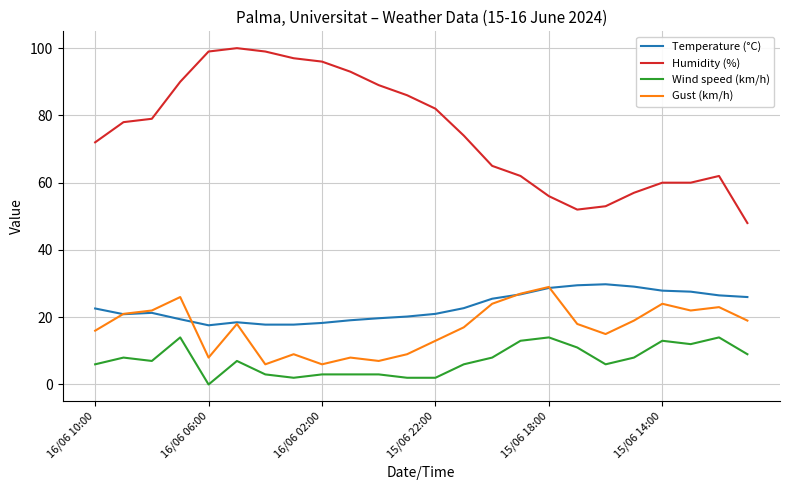

Which series has the widest spread of values?

Humidity (%)